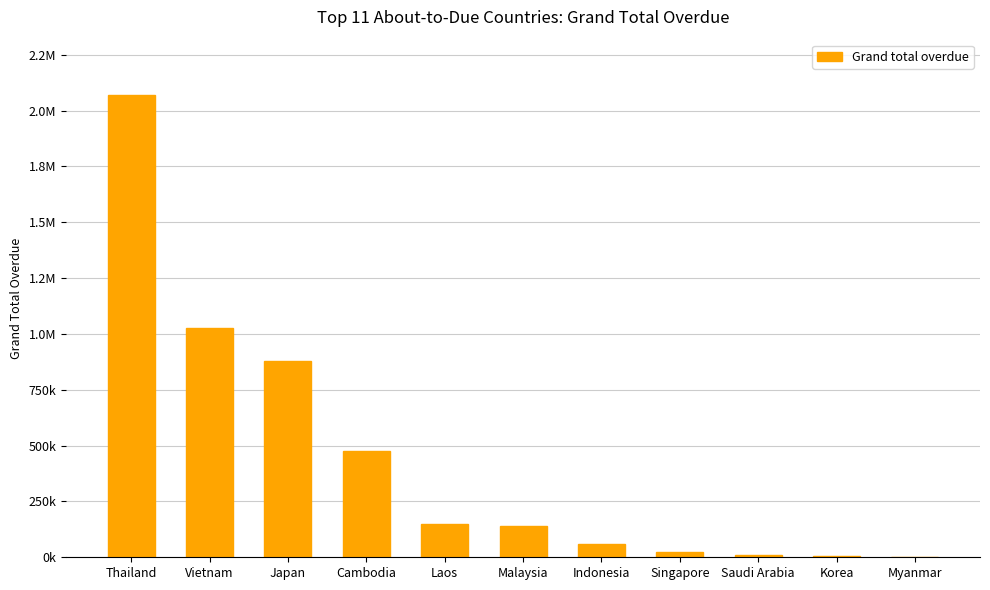

How many values exceed 141603?

6